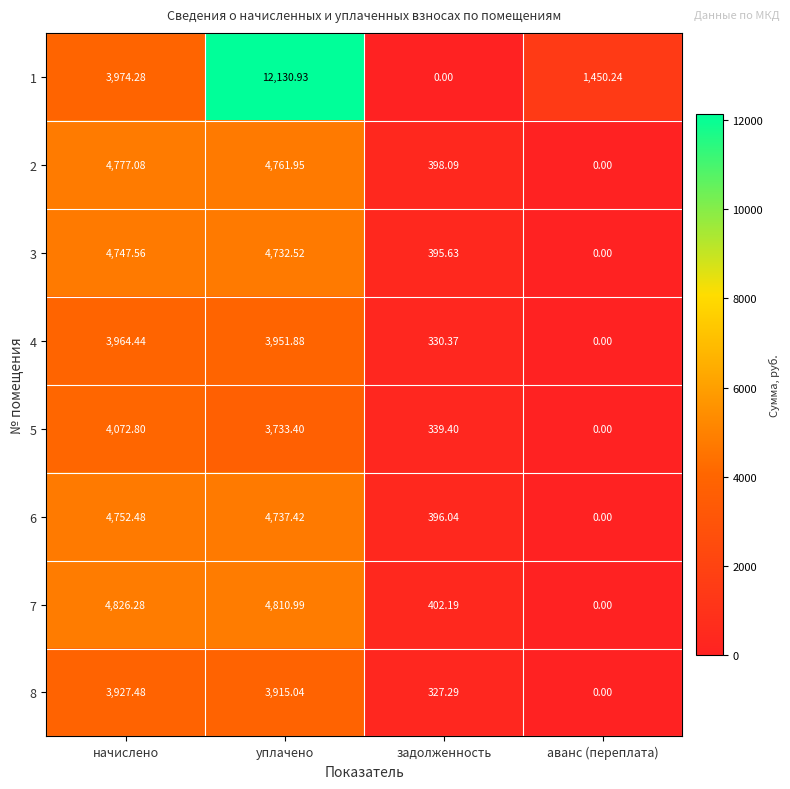

At which category is the sum across all series the highest?

уплачено